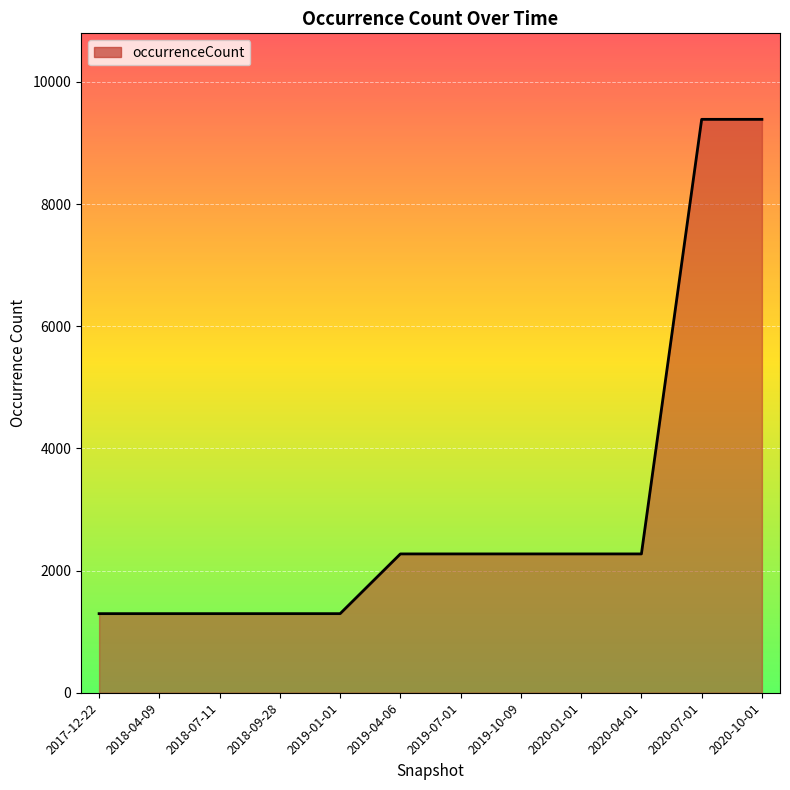

What is the ratio of the value at 2017-12-22 to the value at 2019-07-01?

0.6